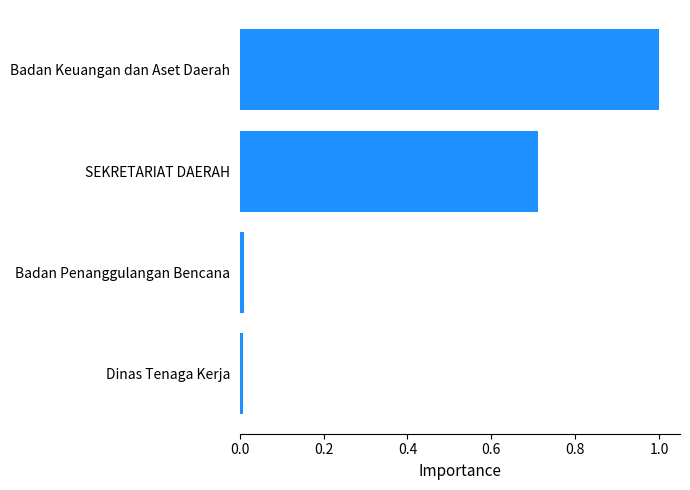

What is the maximum value shown in the chart?

1.0